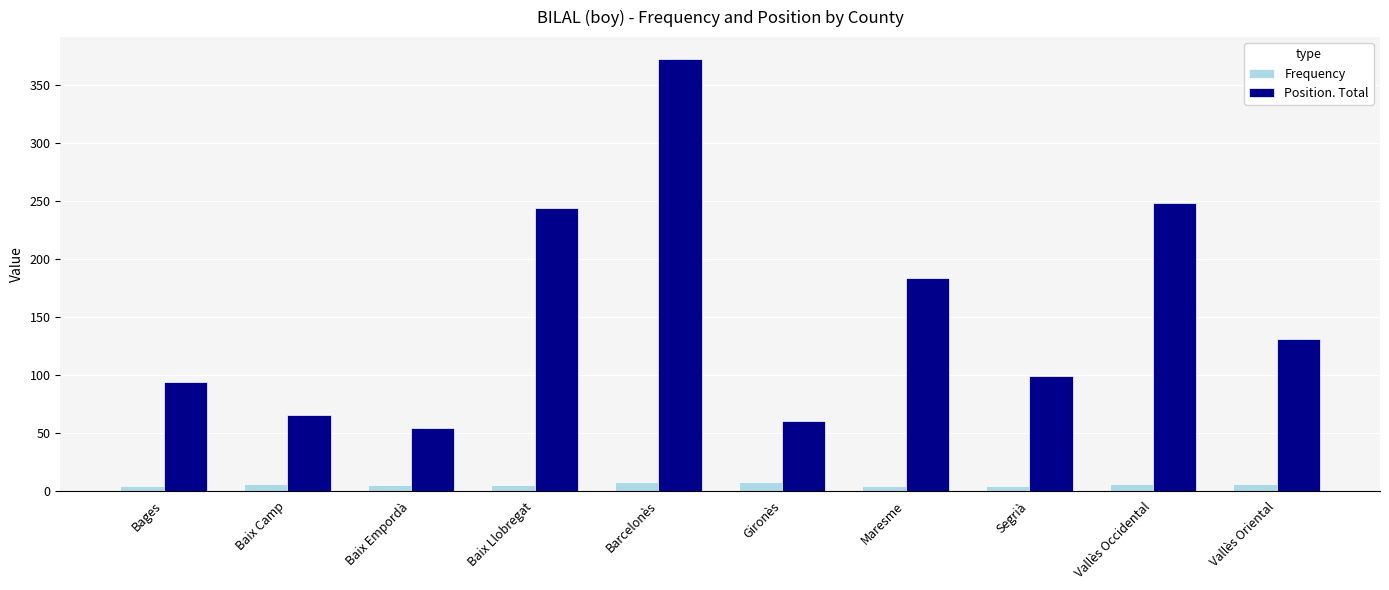

What position from the left is Maresme?

7